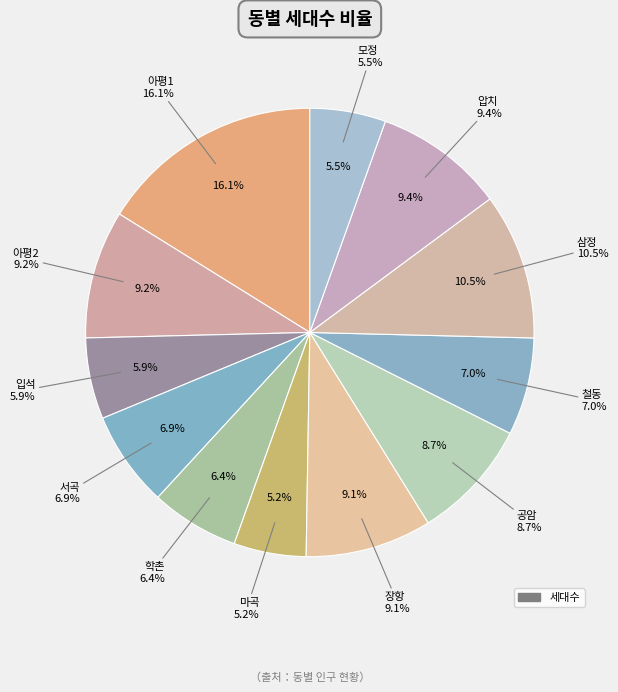

Is there a majority slice in this chart?

No